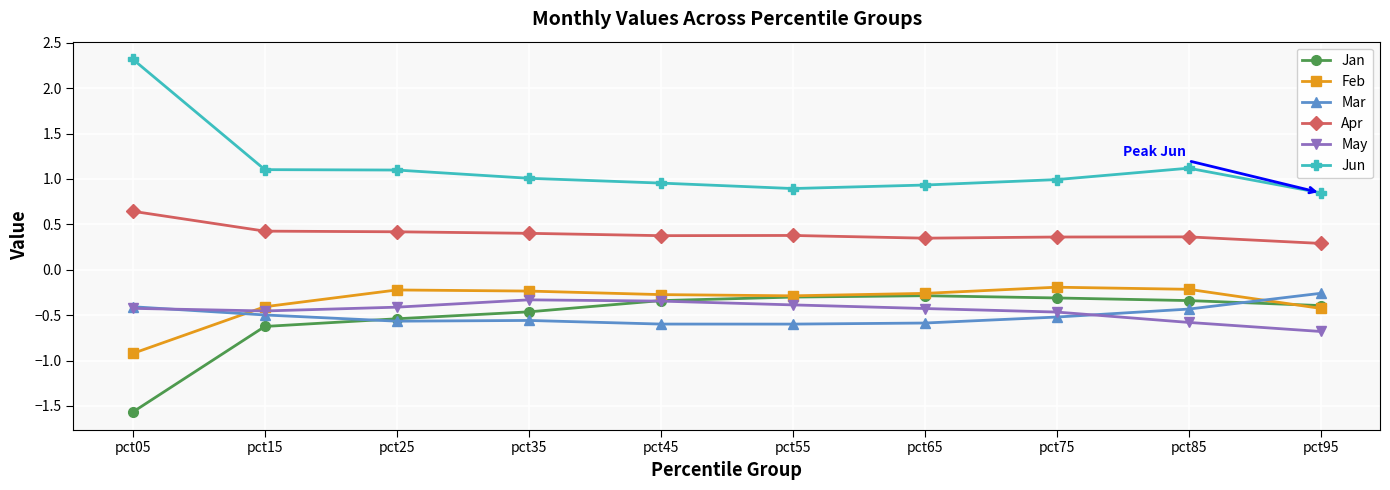

What is the average value of the Jun series?

1.1